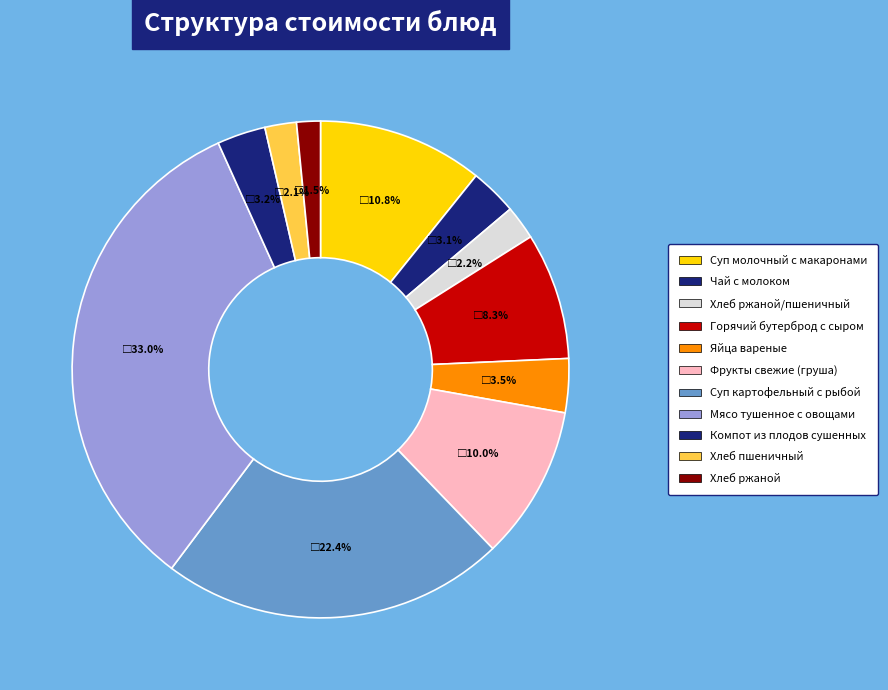

What is the smallest slice in the pie chart?

Хлеб ржаной